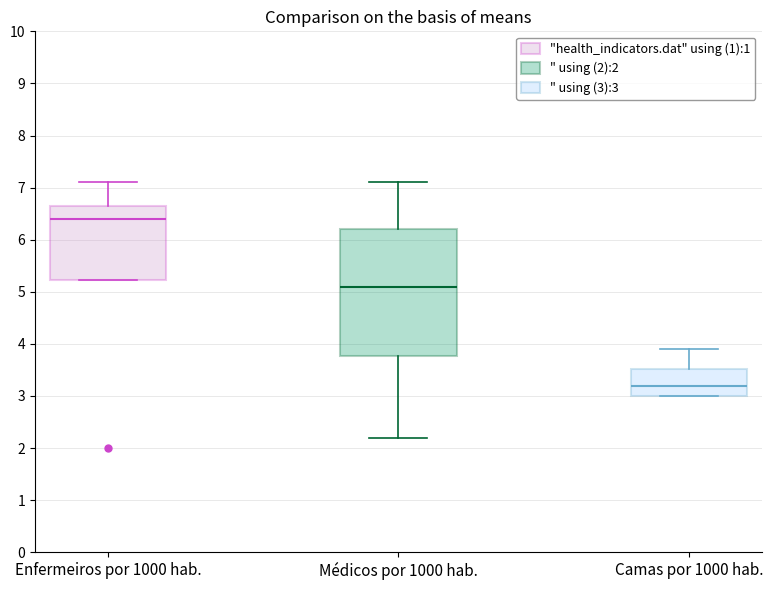

Reading left to right, transcribe this box plot: for each box, give where its median line is, the range the box spans, and where its two whiskers end, as read against the y-axis. The values are not printed on the chart, so give them approximately, as read against the axis.

Enfermeiros por 1000 hab.: median 6.4, box 5.2 to 6.7, whiskers 5.2 to 7.1
Médicos por 1000 hab.: median 5.1, box 3.8 to 6.2, whiskers 2.2 to 7.1
Camas por 1000 hab.: median 3.2, box 3.0 to 3.5, whiskers 3.0 to 3.9